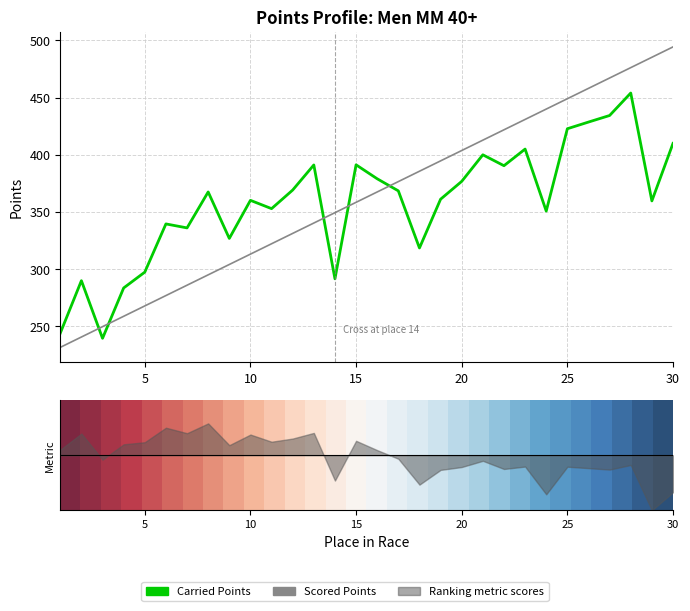

Is this an area chart (filled region under the line)?

No